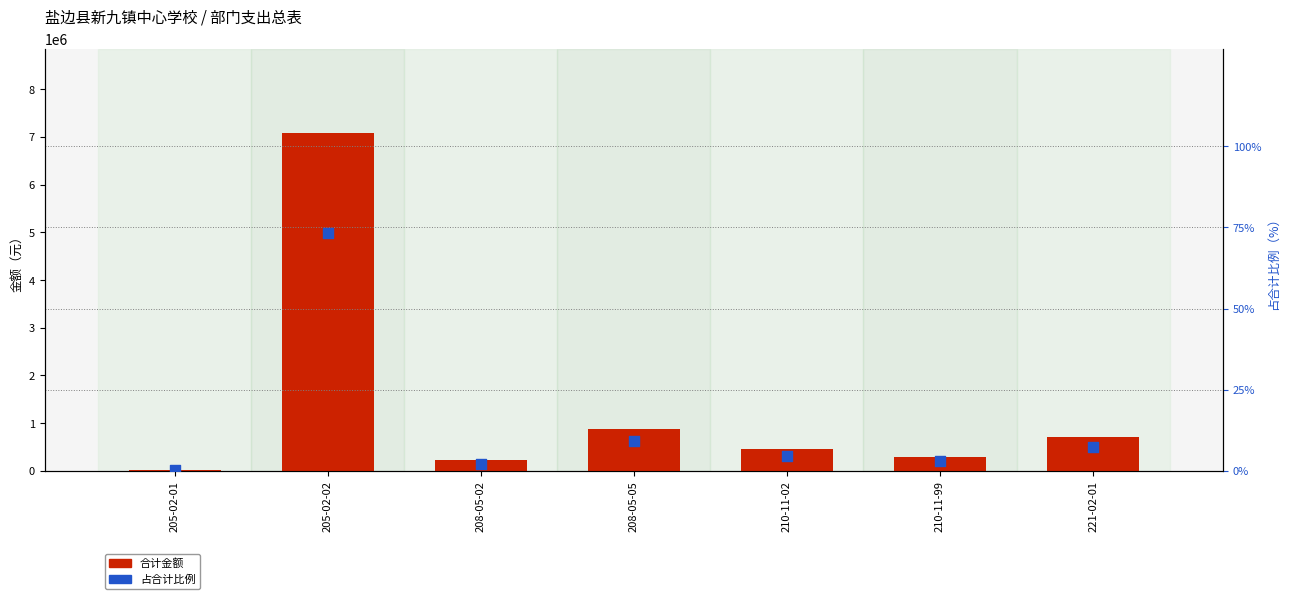

Which series has the largest Y range (max minus min)?

合计金额